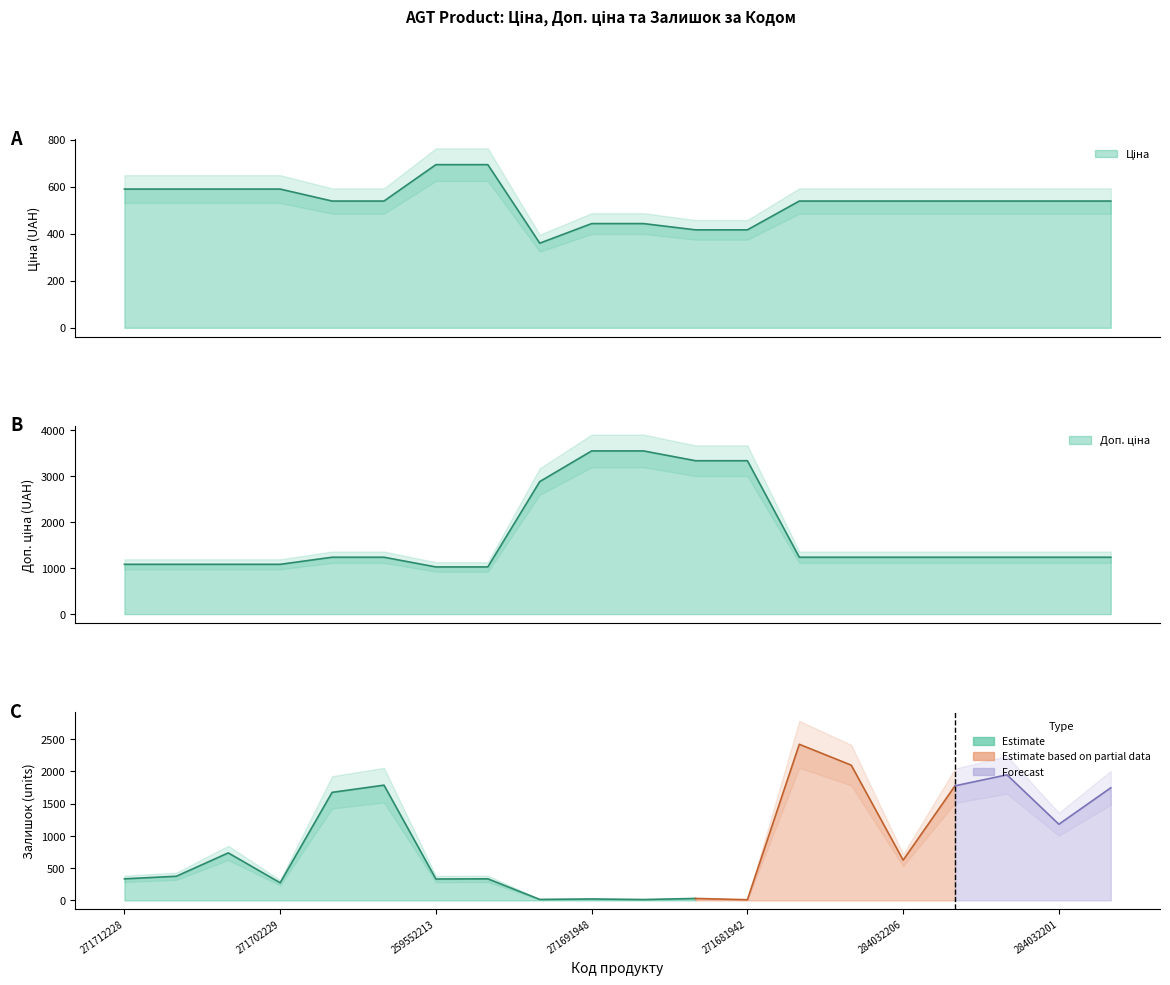

What is the label of the 4th point from the left?

271702229